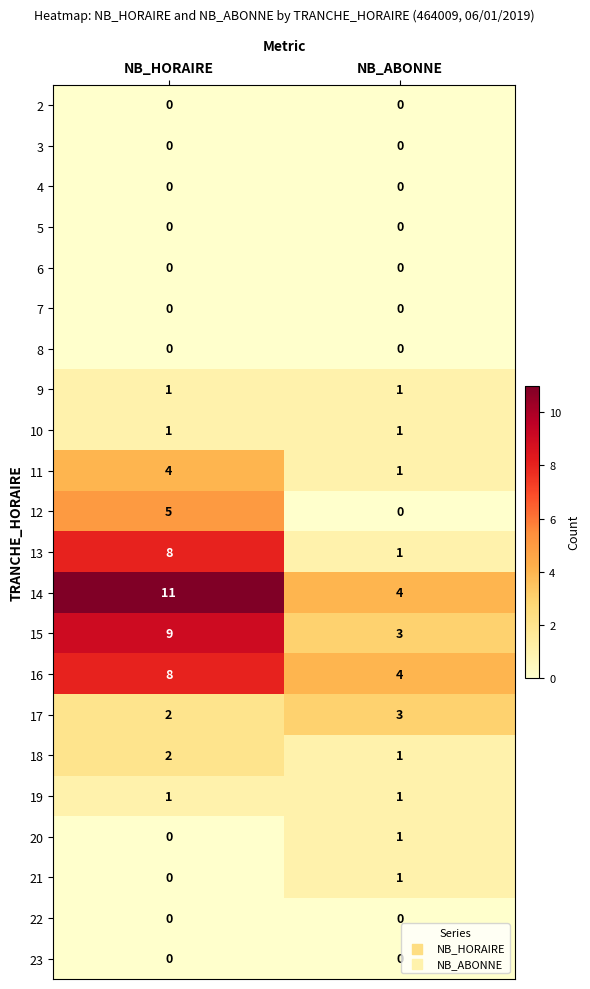

List the labels in order of 13 value, smallest first.

NB_ABONNE, NB_HORAIRE